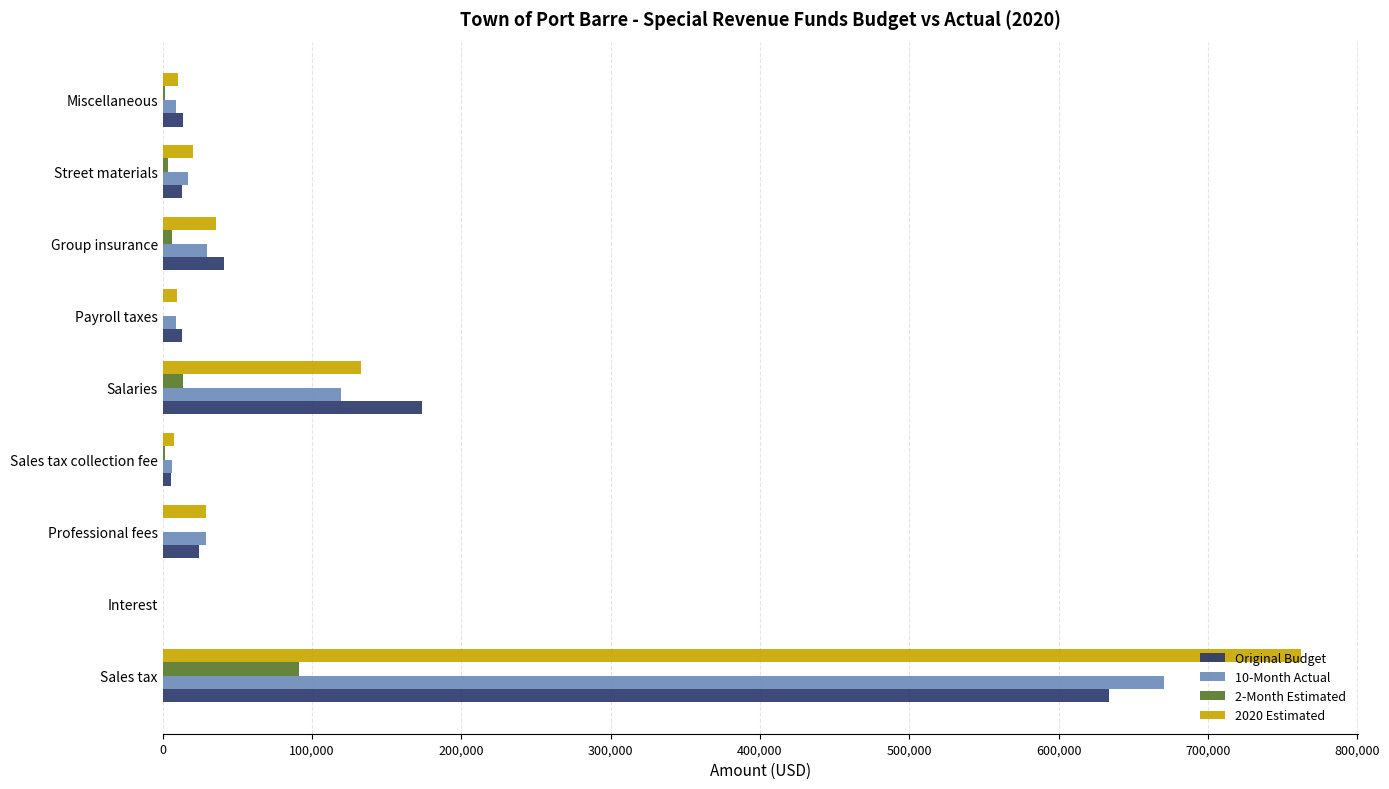

What is the maximum value shown in the chart?

762087